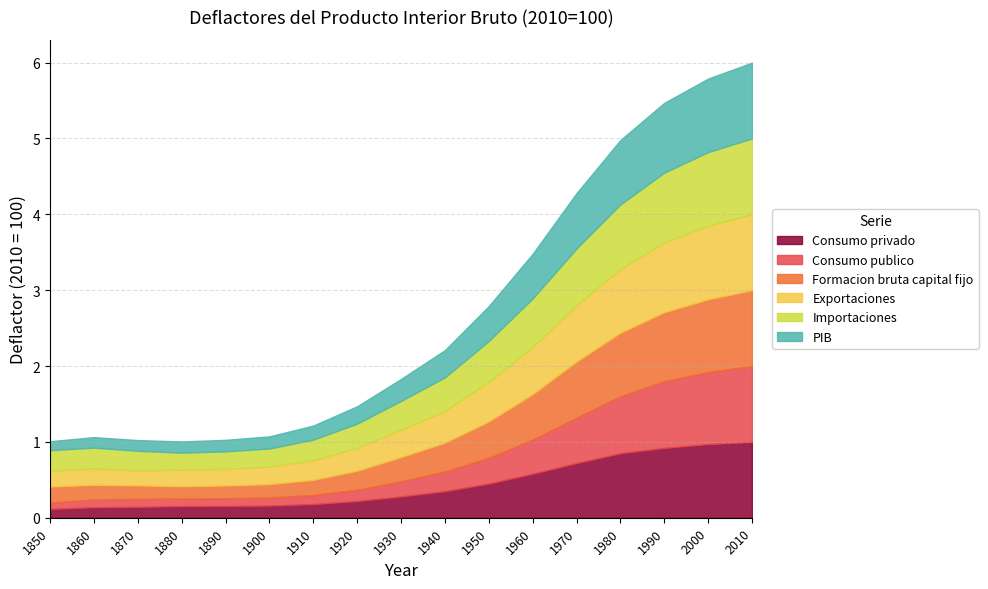

Does the chart display data point markers on the line(s)?

No